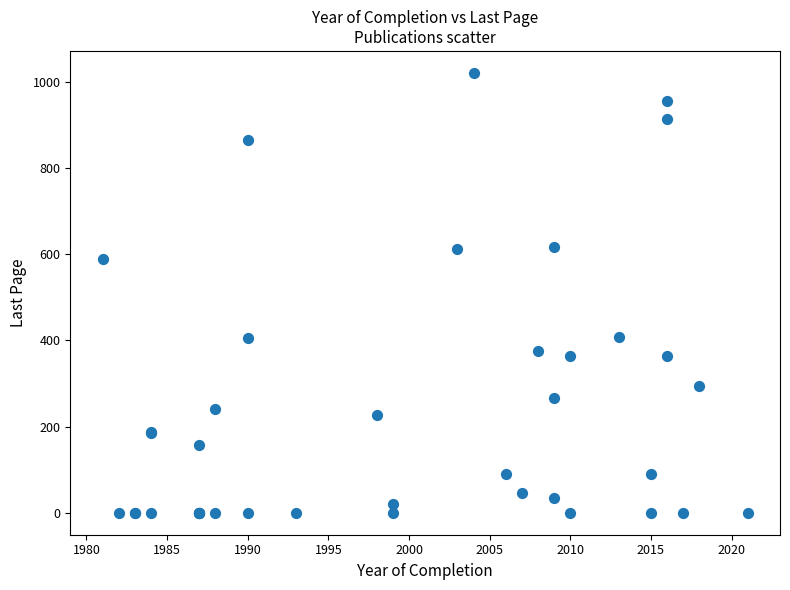

What Y value in the scatter plot is closest to 510?

590